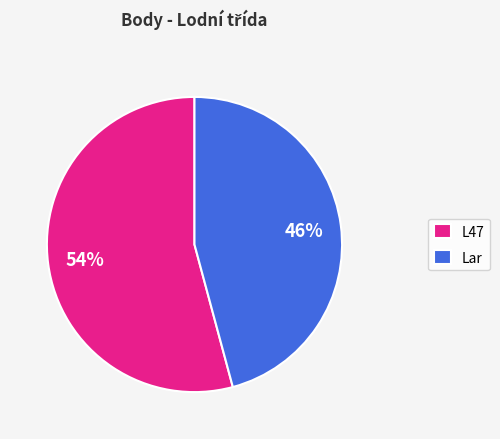

Is it true that L47 is 54% of the pie?

True